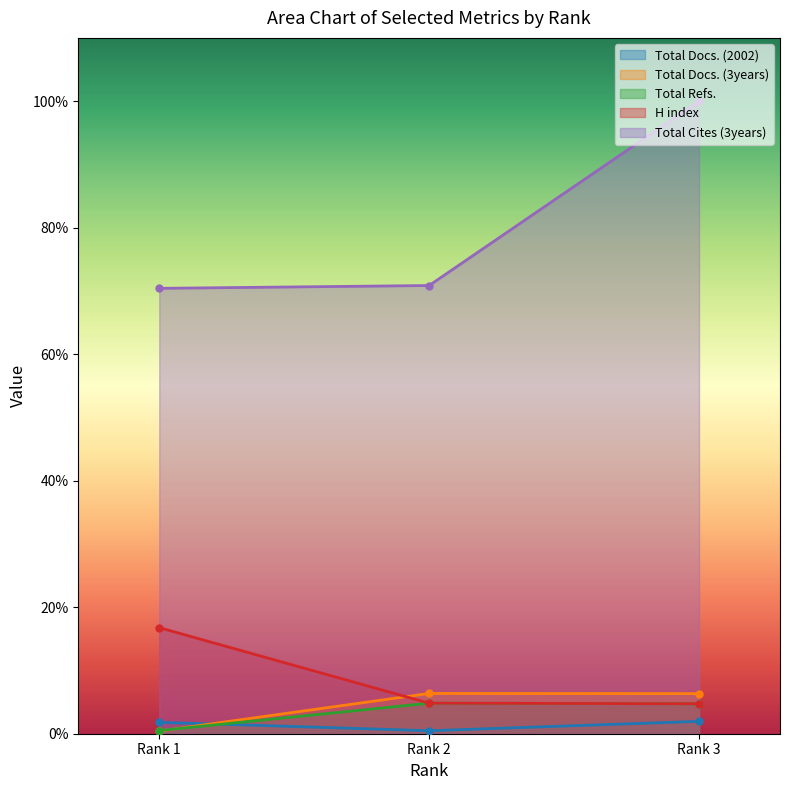

How many lines are shown in the chart?

5